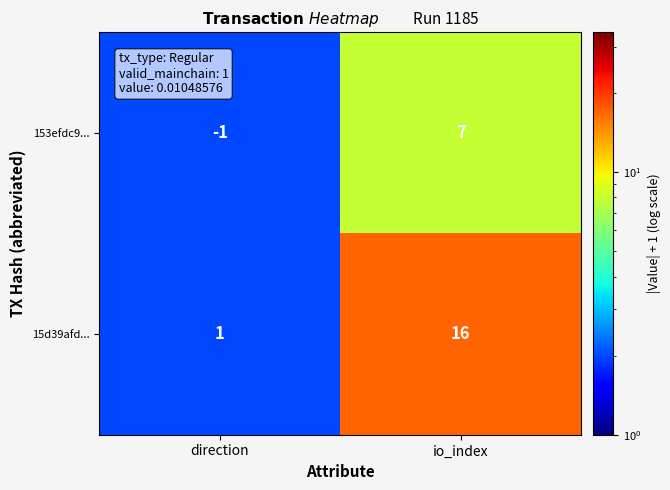

Is it true that 15d39afd... equals 0 at direction?

False